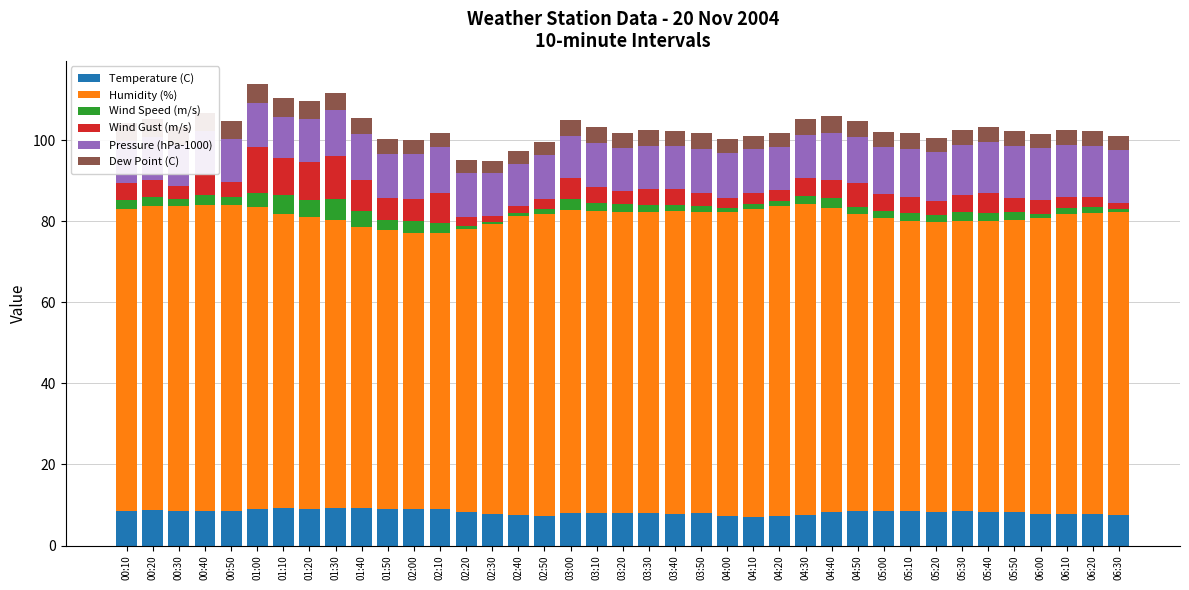

What is the total value across all series at 03:50?

101.7